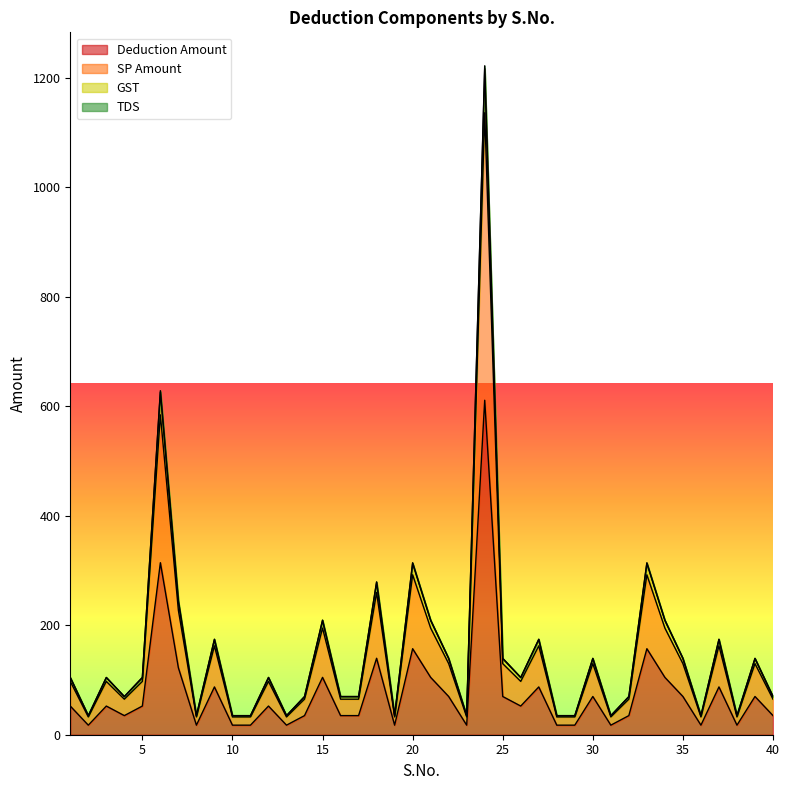

The value of GST at 29 is 34.8. True or false?

True